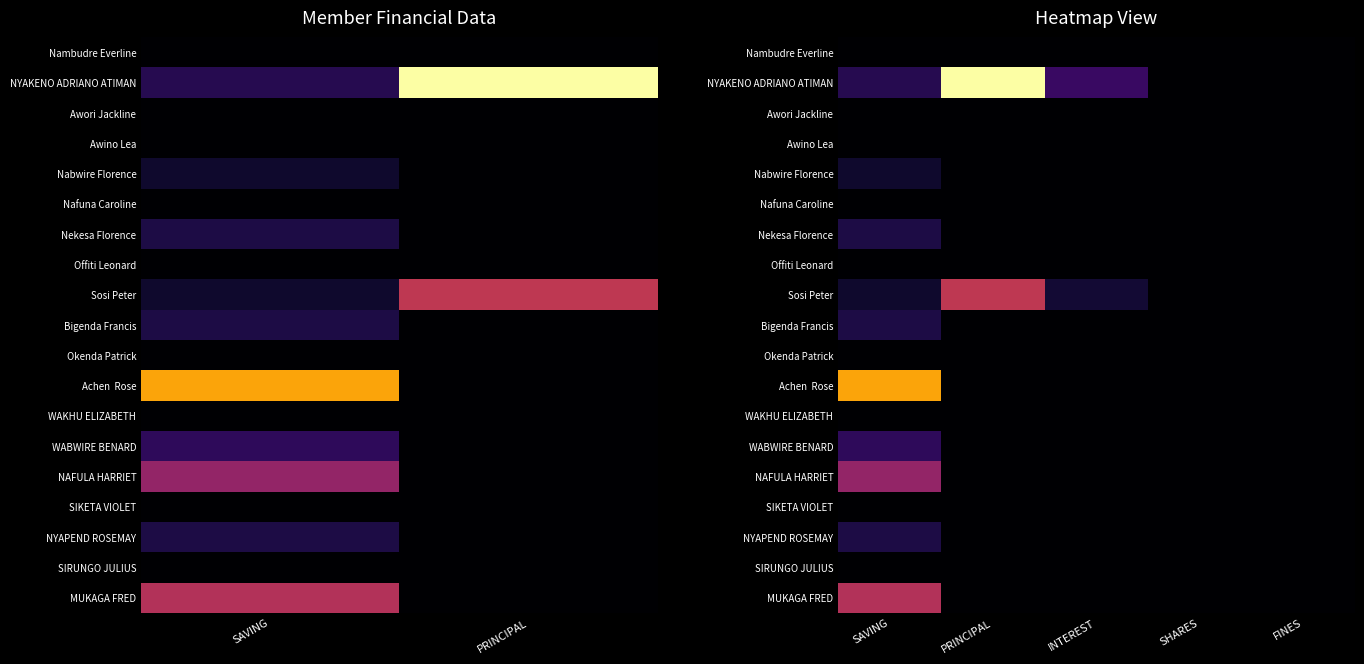

Which label corresponds to the smallest value in the chart?

SAVING